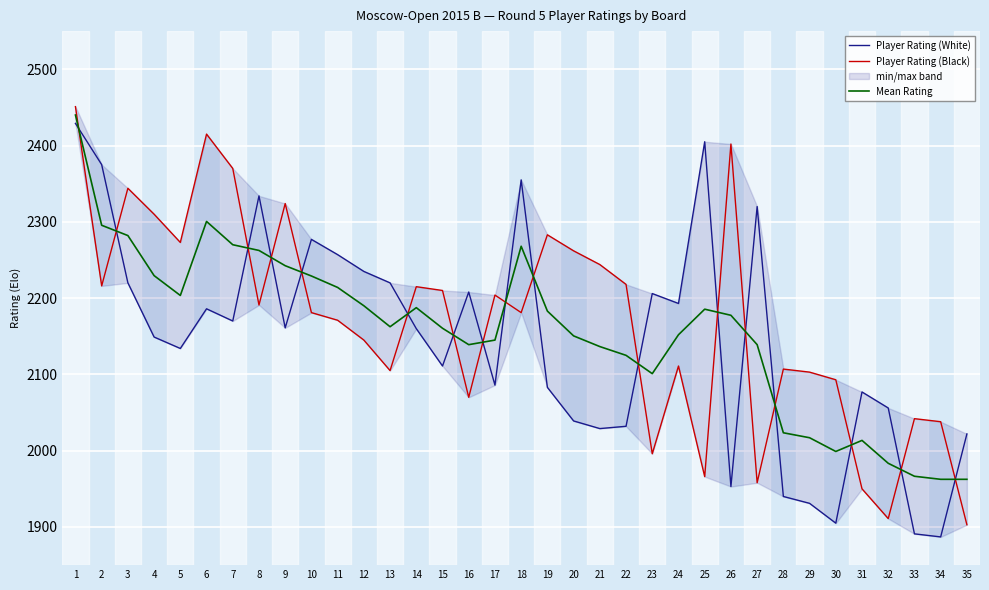

Does the chart display data point markers on the line(s)?

No